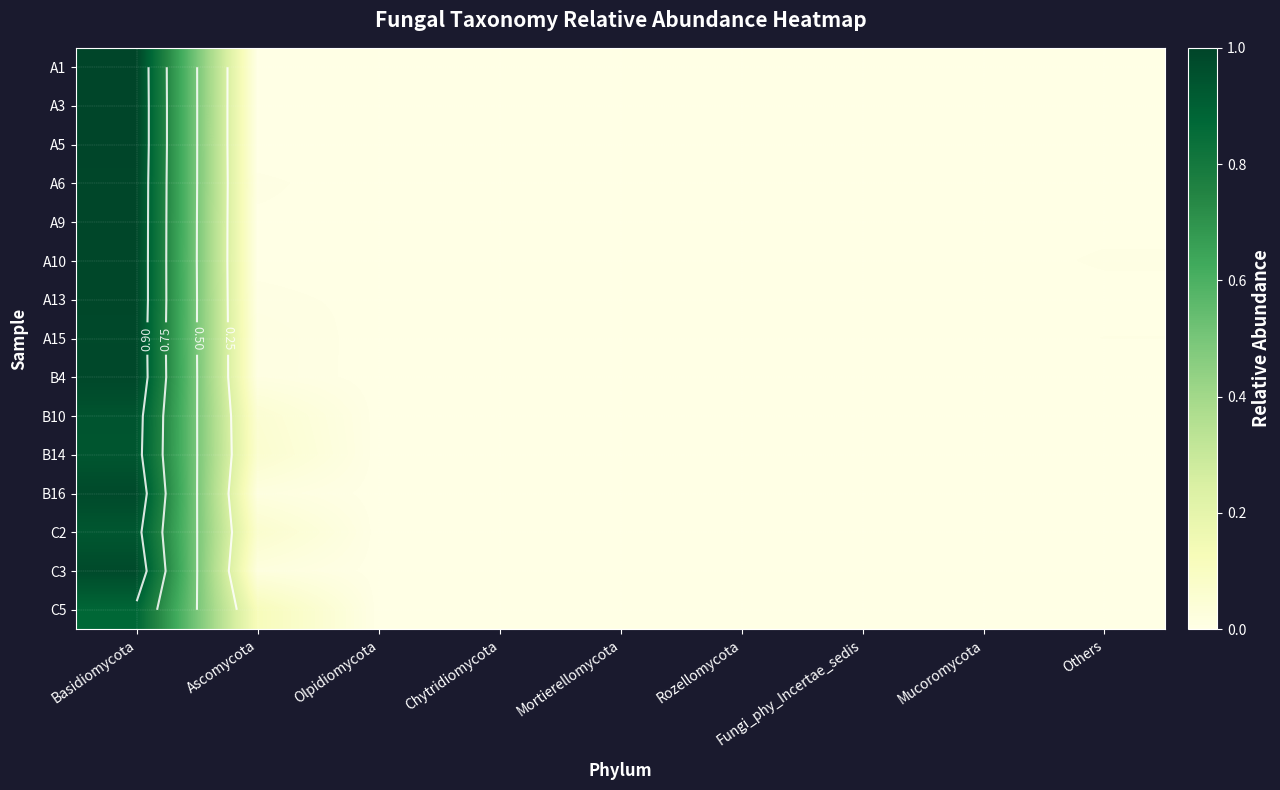

At how many categories does at least one series exceed 0?

9